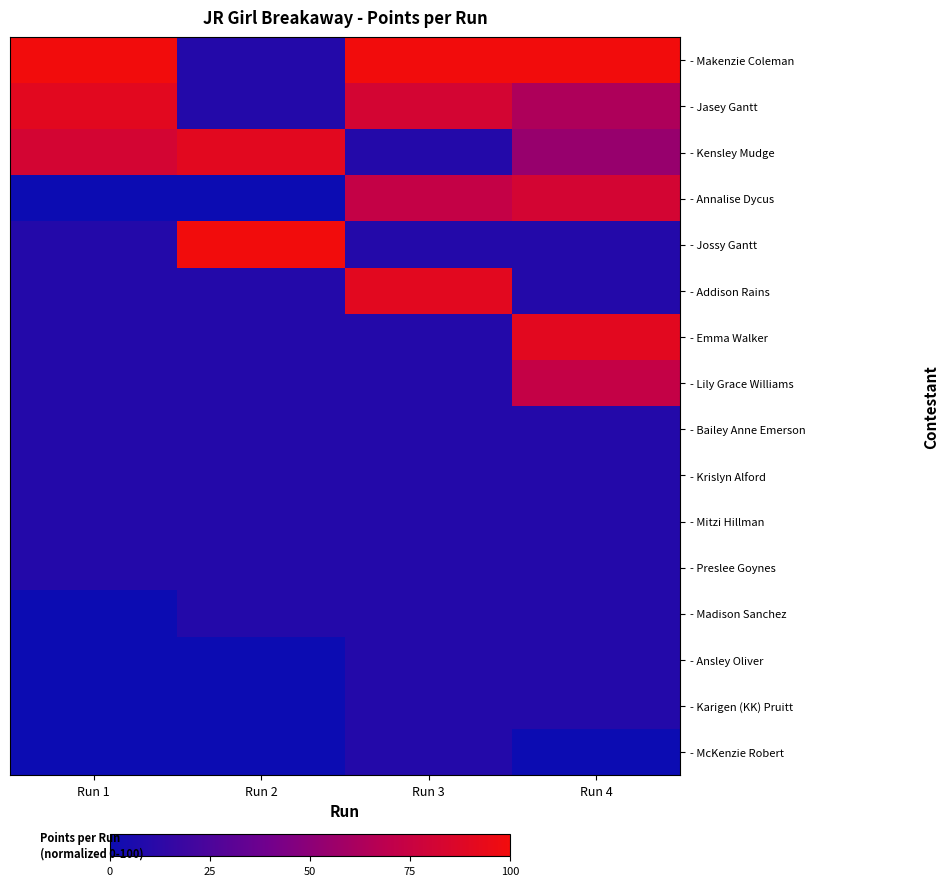

Reading left to right, extract all data points from this chart.

- Makenzie Coleman: Run 1=100.0	Run 2=9.1	Run 3=100.0	Run 4=100.0
- Jasey Gantt: Run 1=90.9	Run 2=9.1	Run 3=81.8	Run 4=63.6
- Kensley Mudge: Run 1=81.8	Run 2=90.9	Run 3=9.1	Run 4=54.5
- Annalise Dycus: Run 1=0.0	Run 2=0.0	Run 3=72.7	Run 4=81.8
- Jossy Gantt: Run 1=9.1	Run 2=100.0	Run 3=9.1	Run 4=9.1
- Addison Rains: Run 1=9.1	Run 2=9.1	Run 3=90.9	Run 4=9.1
- Emma Walker: Run 1=9.1	Run 2=9.1	Run 3=9.1	Run 4=90.9
- Lily Grace Williams: Run 1=9.1	Run 2=9.1	Run 3=9.1	Run 4=72.7
- Bailey Anne Emerson: Run 1=9.1	Run 2=9.1	Run 3=9.1	Run 4=9.1
- Krislyn Alford: Run 1=9.1	Run 2=9.1	Run 3=9.1	Run 4=9.1
- Mitzi Hillman: Run 1=9.1	Run 2=9.1	Run 3=9.1	Run 4=9.1
- Preslee Goynes: Run 1=9.1	Run 2=9.1	Run 3=9.1	Run 4=9.1
- Madison Sanchez: Run 1=0.0	Run 2=9.1	Run 3=9.1	Run 4=9.1
- Ansley Oliver: Run 1=0.0	Run 2=0.0	Run 3=9.1	Run 4=9.1
- Karigen (KK) Pruitt: Run 1=0.0	Run 2=0.0	Run 3=9.1	Run 4=9.1
- McKenzie Robert: Run 1=0.0	Run 2=0.0	Run 3=9.1	Run 4=0.0